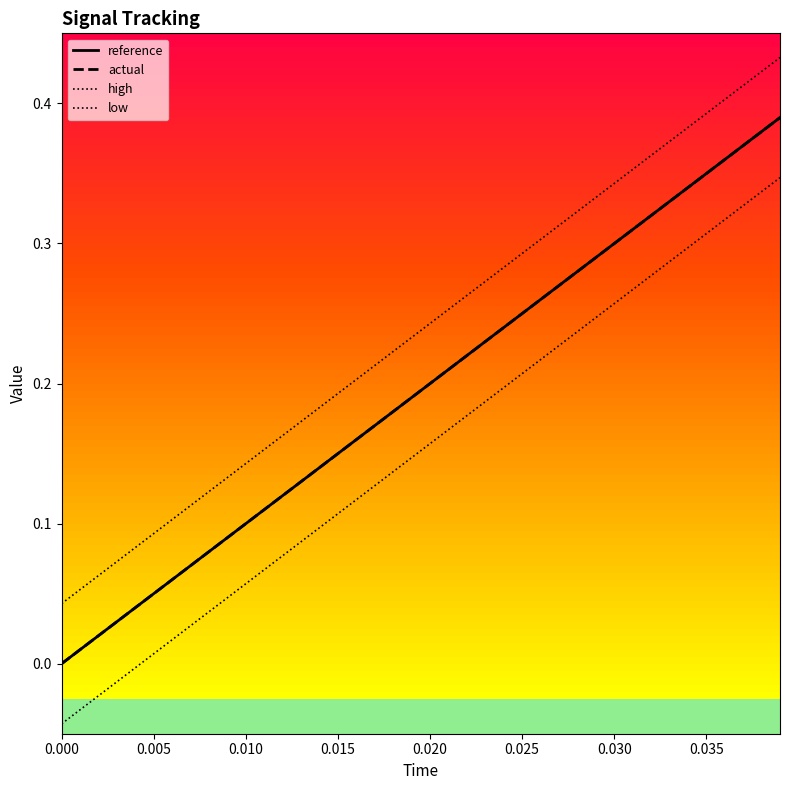

True or false: reference has more than 0 interior local peaks.

False